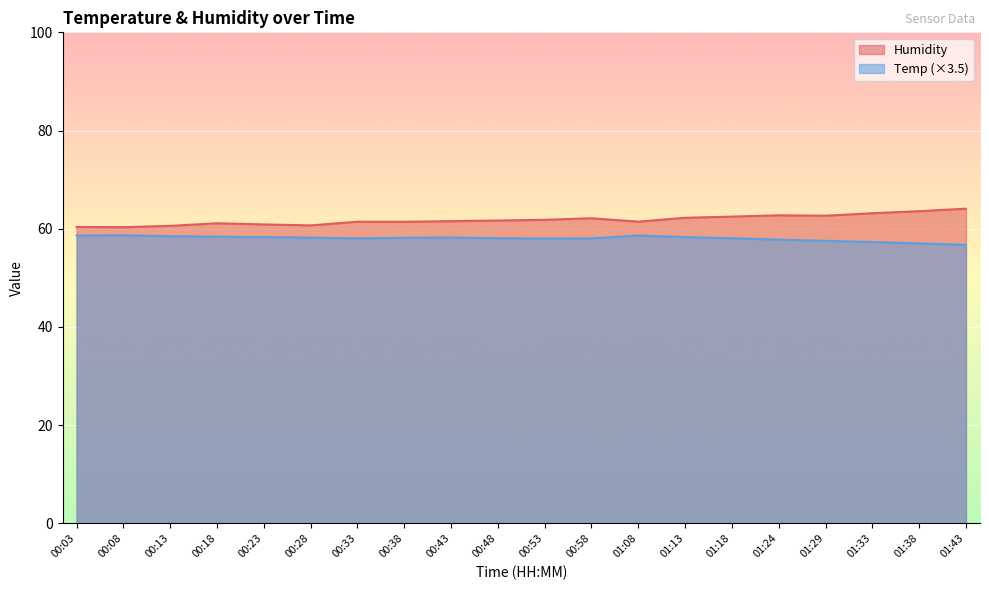

Read the Humidity value at 01:38.

63.6